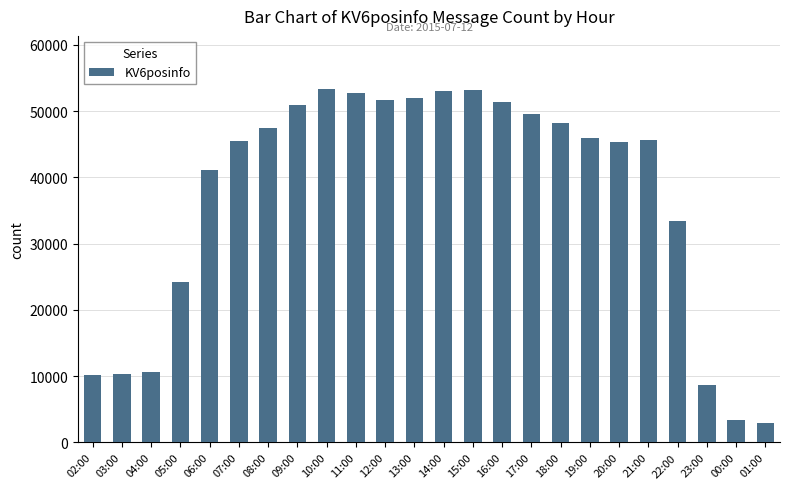

What position from the right is 09:00?

17